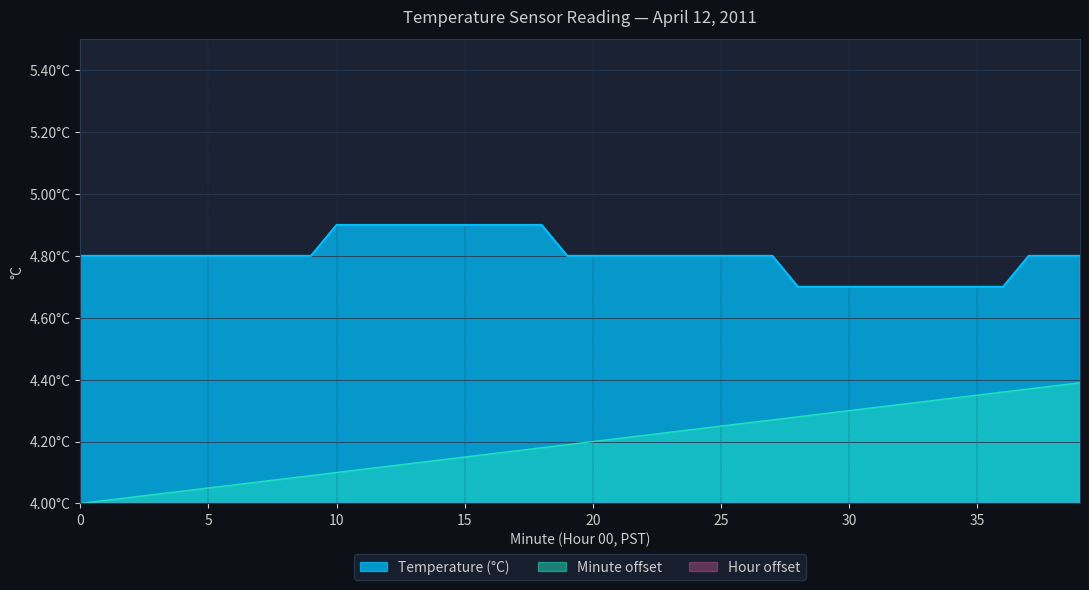

At which label does Temperature (°C) reach its peak?

10